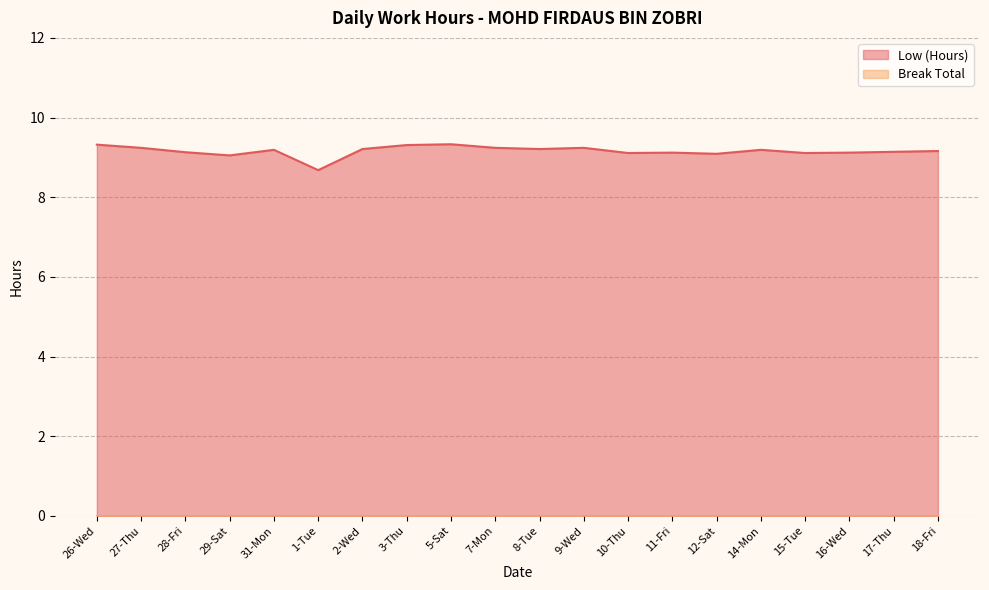

How many interior local peaks (higher than both neighbors) does the data have?

5